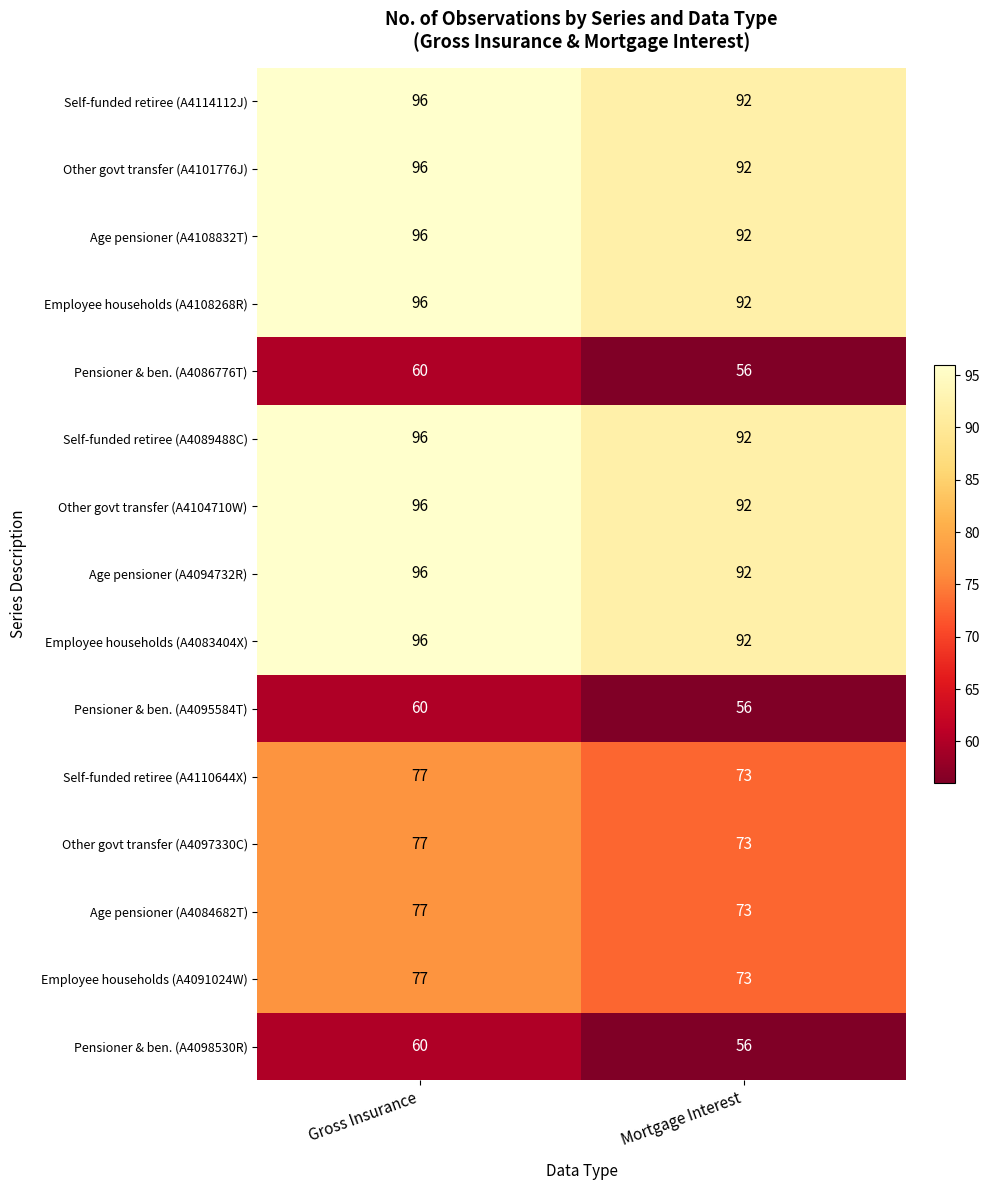

What is the maximum value shown in the chart?

96